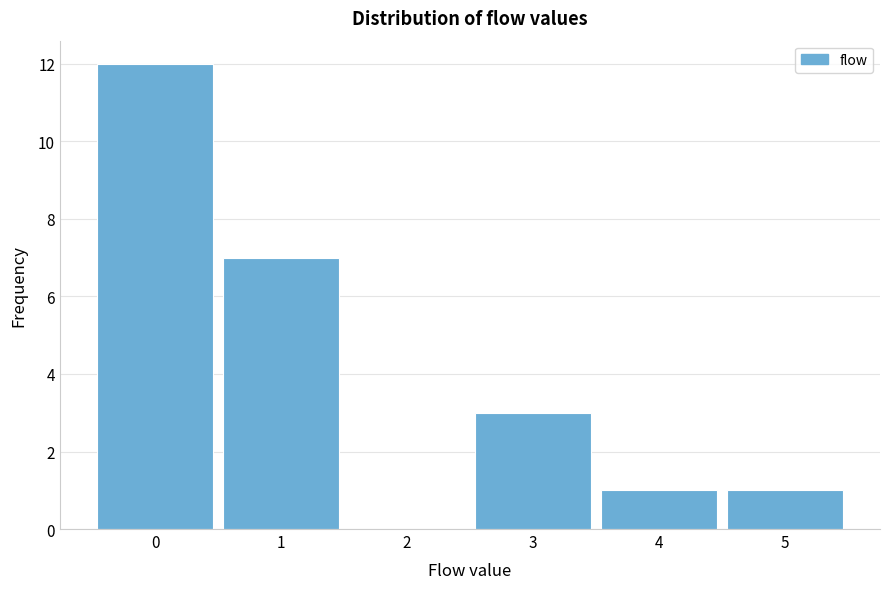

Reading left to right, transcribe all the data shown in this chart.

0=12	1=7	2=0	3=3	4=1	5=1